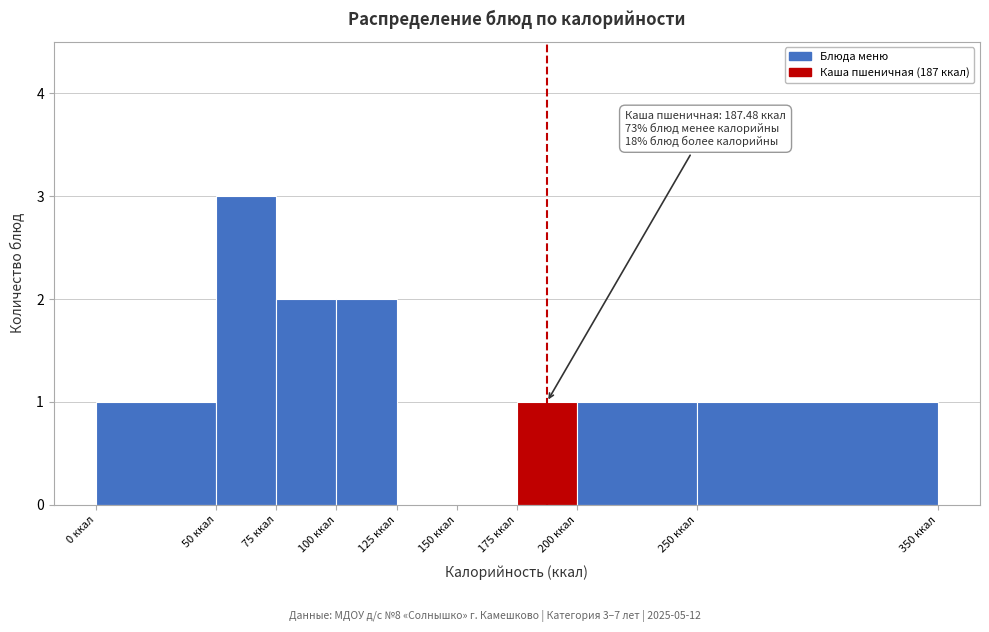

Over which range of the x-axis is the bar tallest?

50 to 75